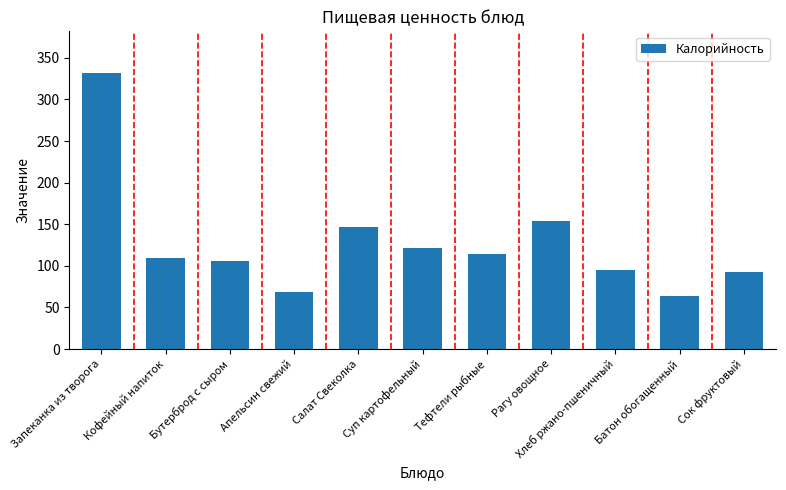

What is the sum of the values at Суп картофельный and Батон обогащенный?

185.5